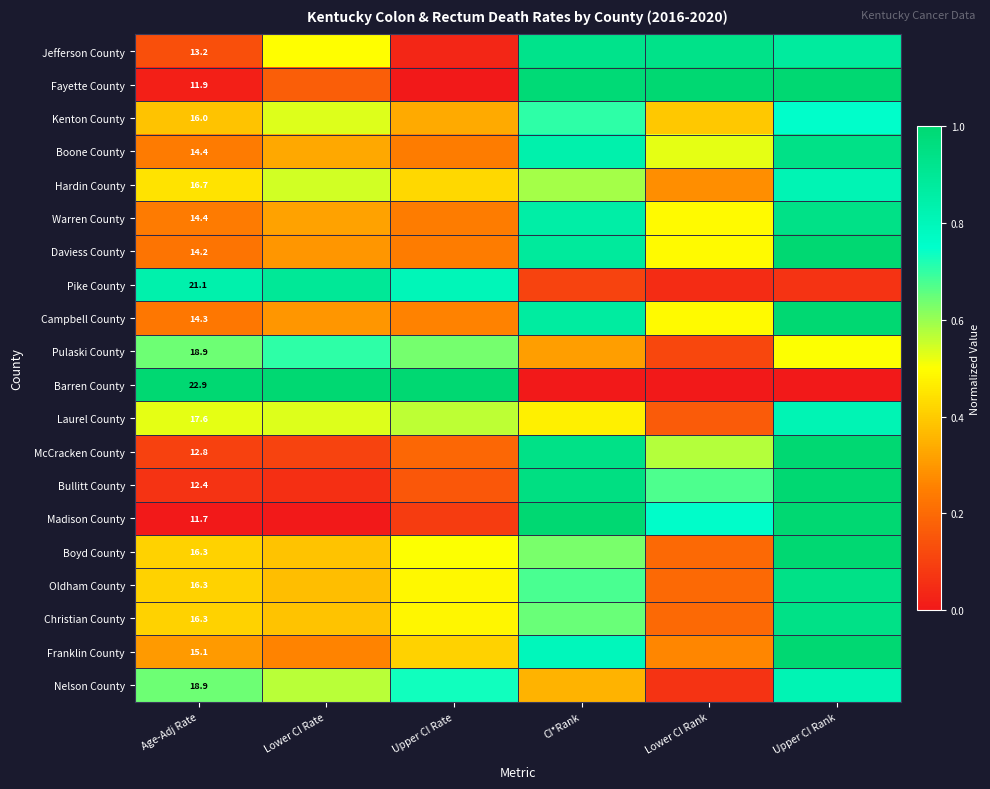

What is the spread (max minus min) of values at CI*Rank?

1.0